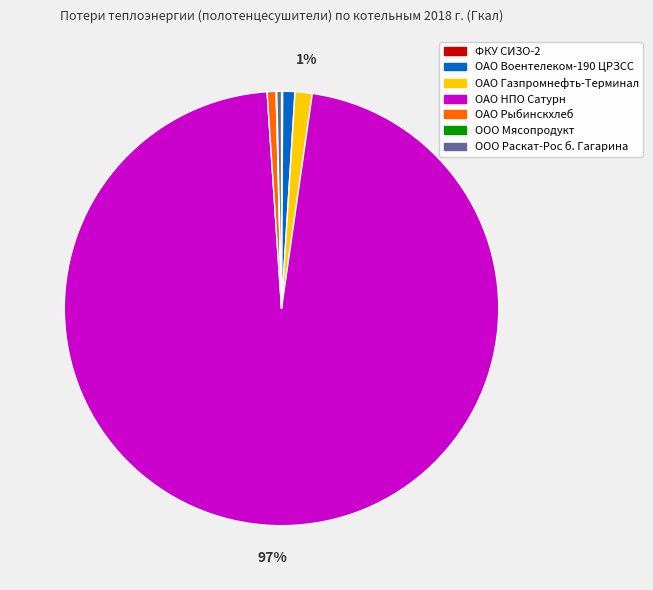

Combined, do ОАО НПО Сатурн and ООО Раскат-Рос б. Гагарина account for over 50%?

Yes